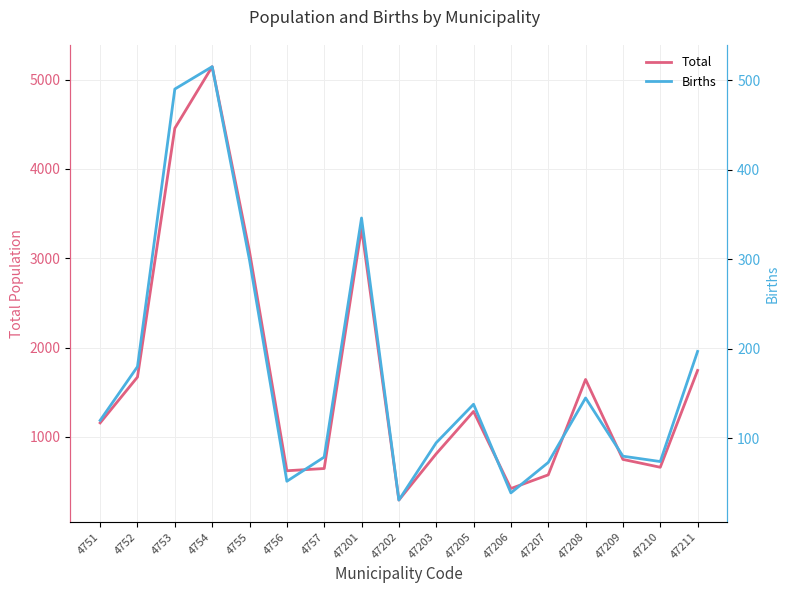

Which has a higher value, 4751 or 4752?

4752